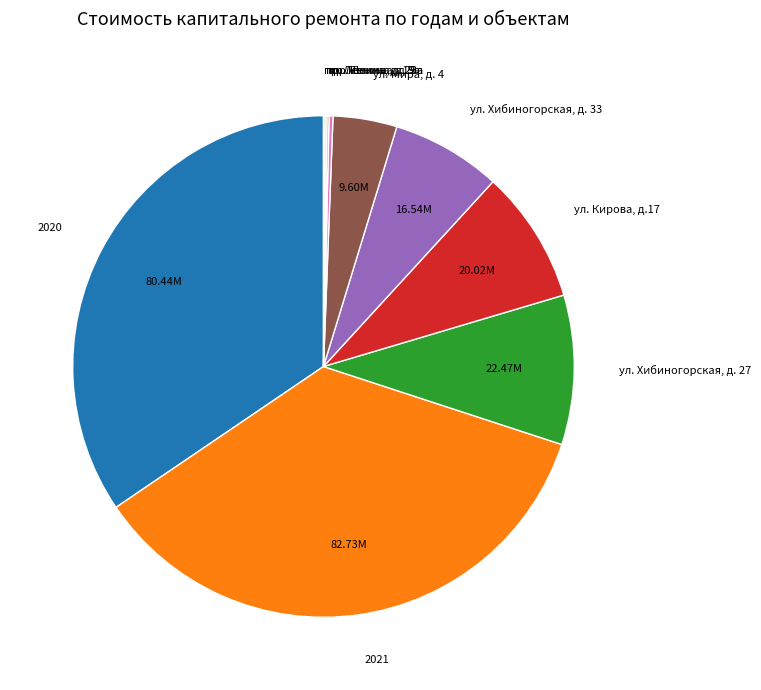

Which has a higher value, ул. Хибиногорская, д. 27 or ул. Кирова, д.17?

ул. Хибиногорская, д. 27